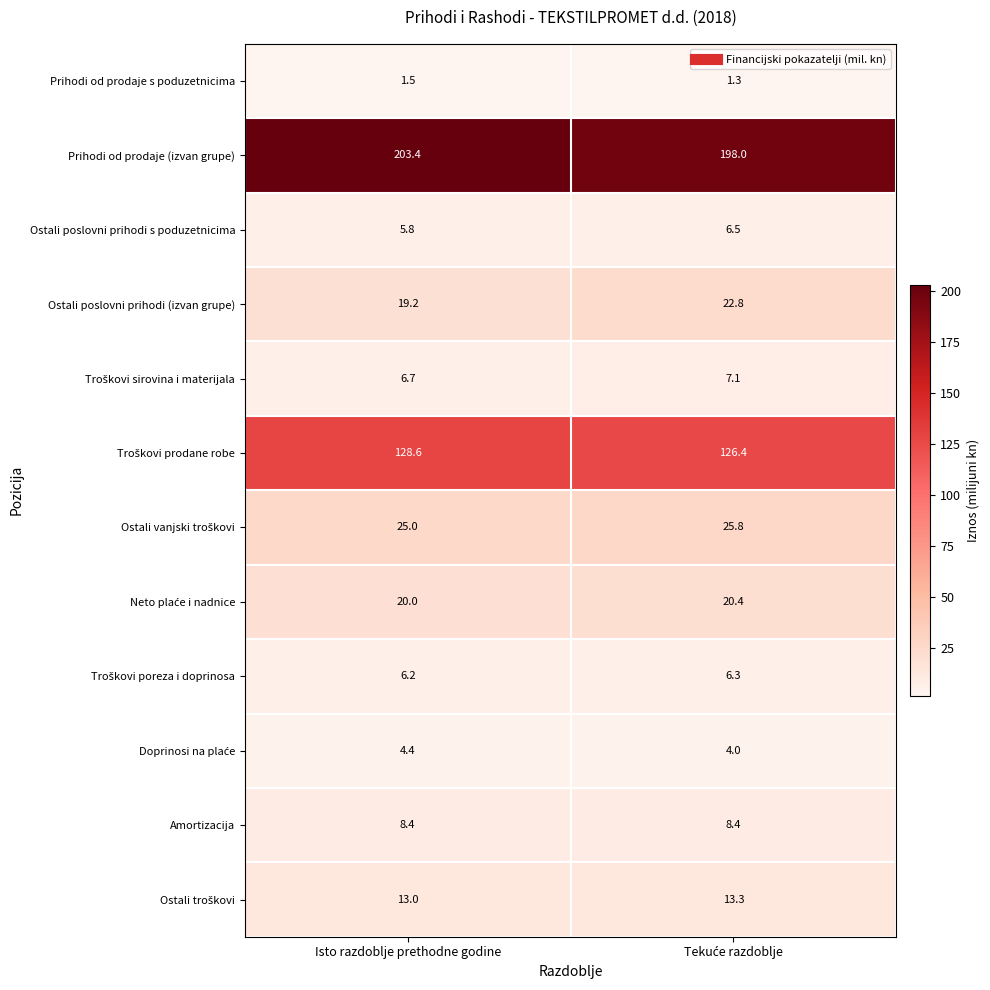

The value of Prihodi od prodaje s poduzetnicima at Isto razdoblje prethodne godine is 1.5. True or false?

True